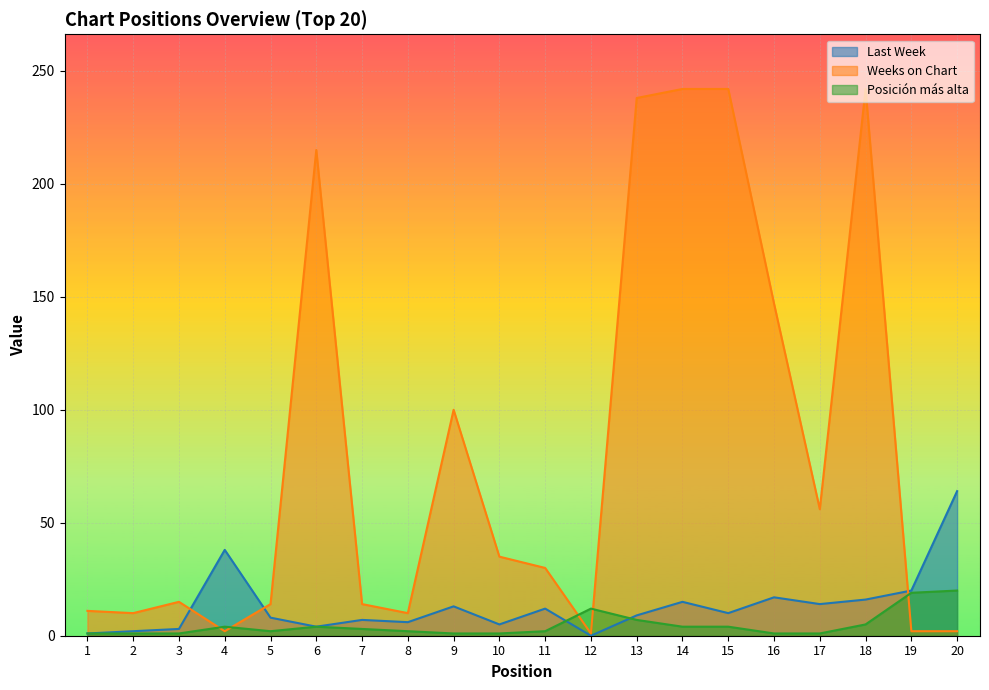

Count the number of categories in the chart.

20